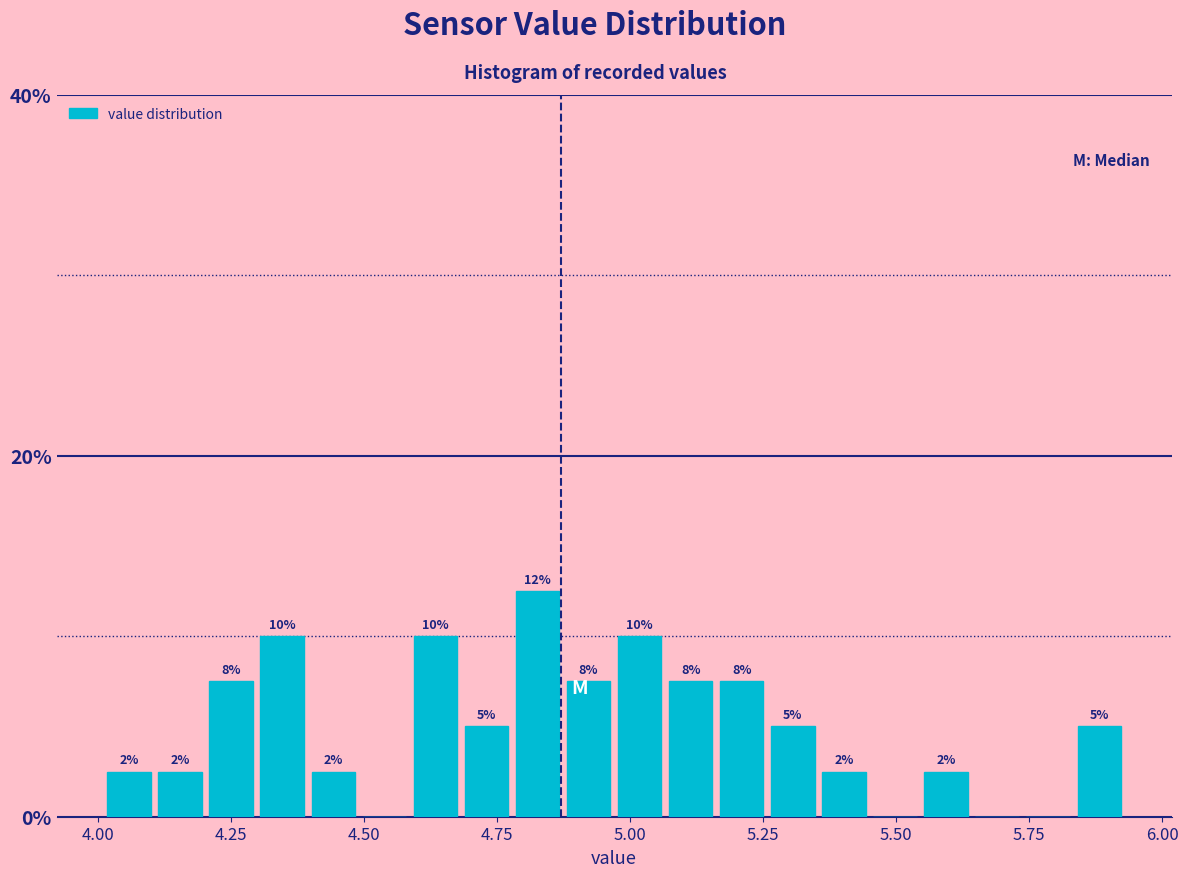

Read against the x-axis, roughly where is the centre of the tallest bar?

4.85